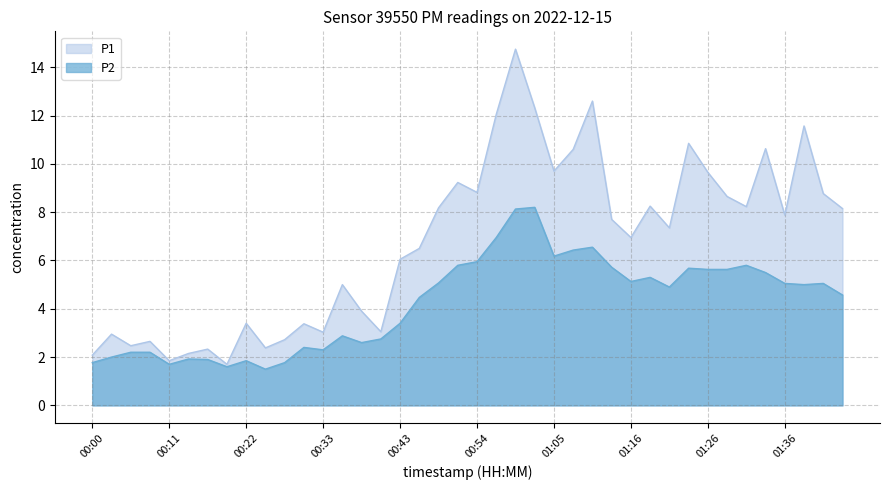

The P2 series shows 8.2 at 01:02. True or false?

True